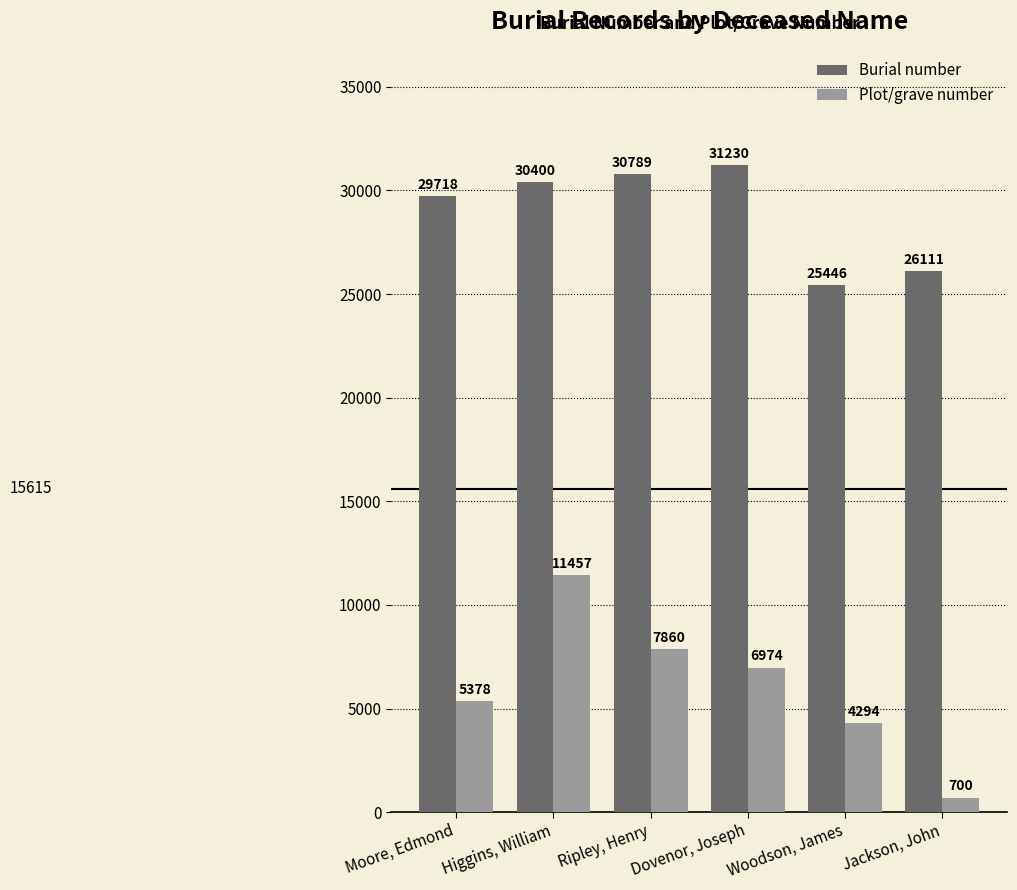

Rank the series by their average value, from lowest to highest.

Plot/grave number, Burial number